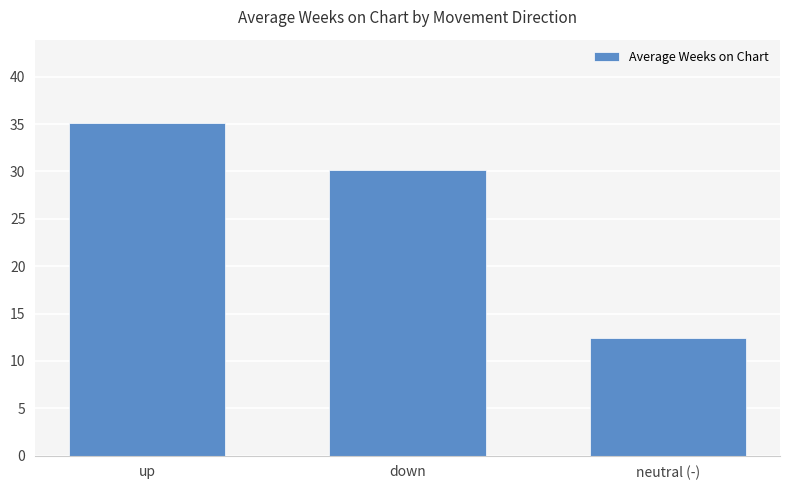

Reading left to right, transcribe all the data shown in this chart.

up=35.1	down=30.2	neutral (-)=12.5